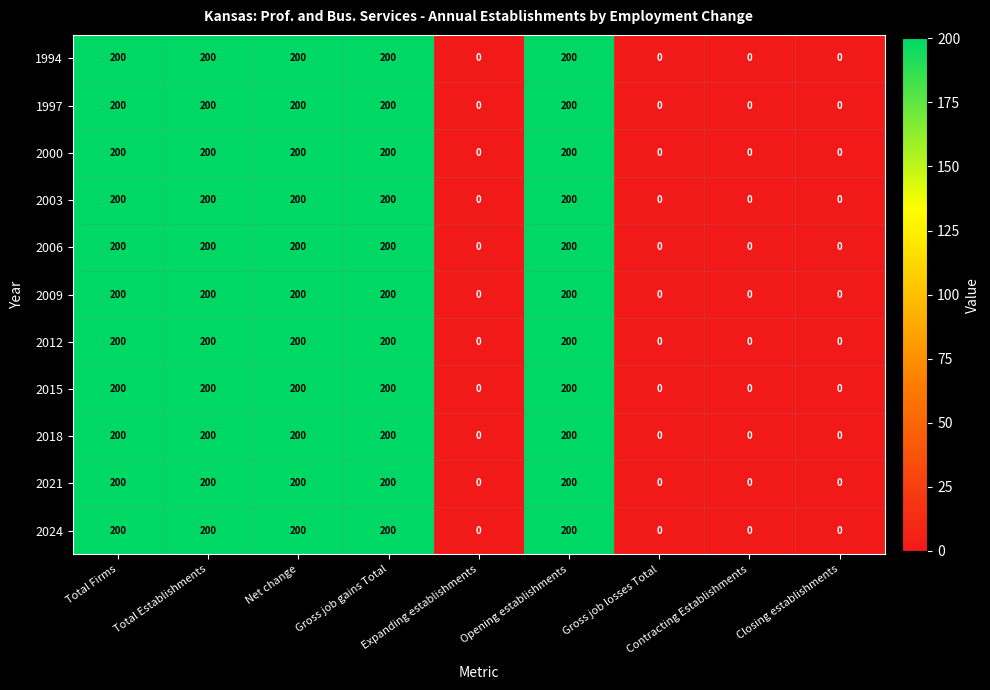

How many 2000 values are between 0 and 200?

9